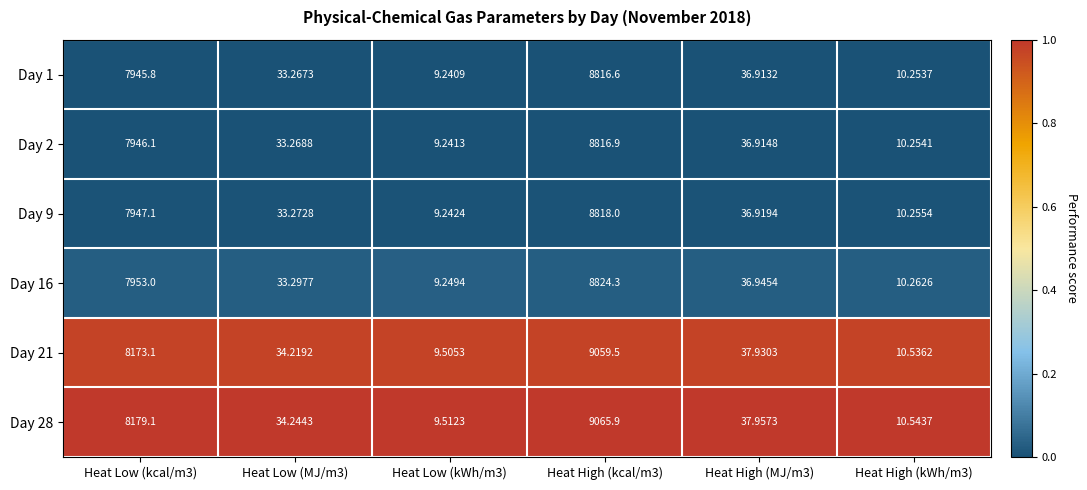

What is the difference between the highest and lowest values at Heat Low (MJ/m3)?

1.0